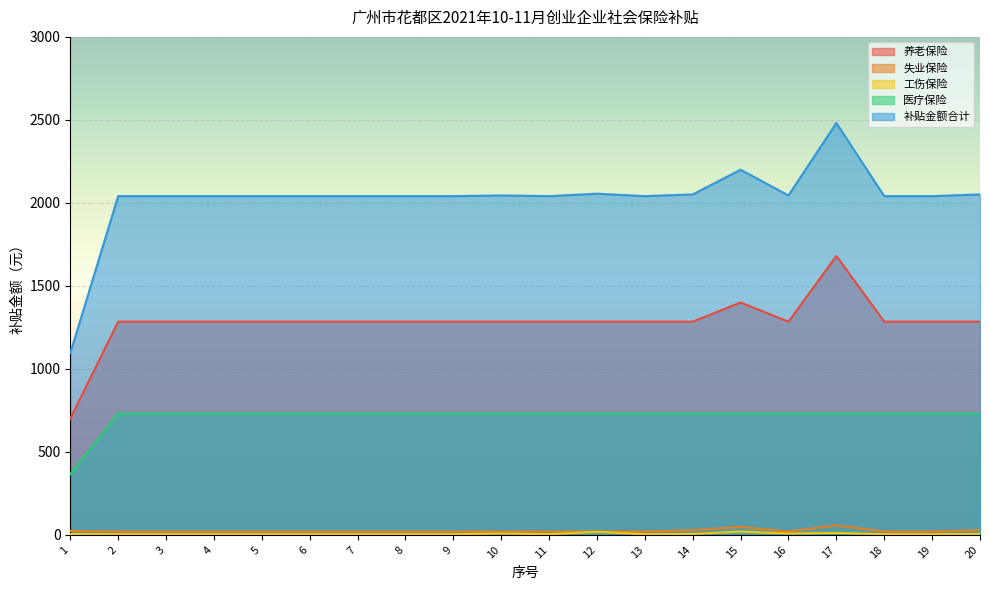

What is the average value of the 医疗保险 series?

713.3